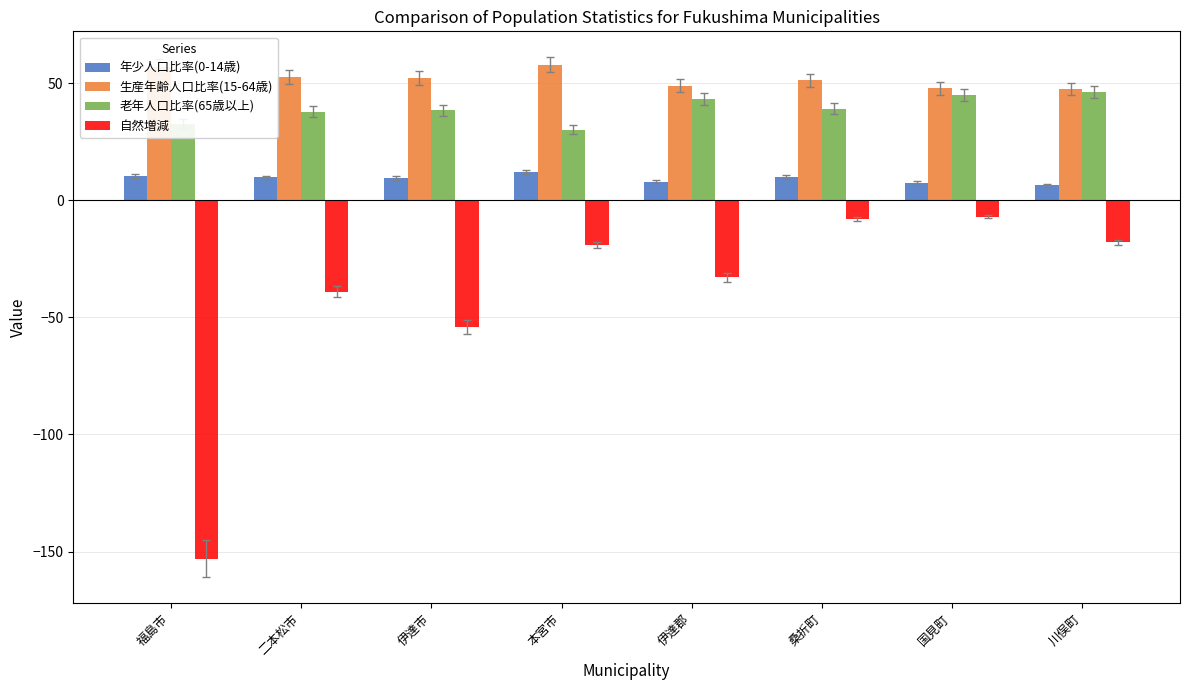

How many groups of bars are there?

8